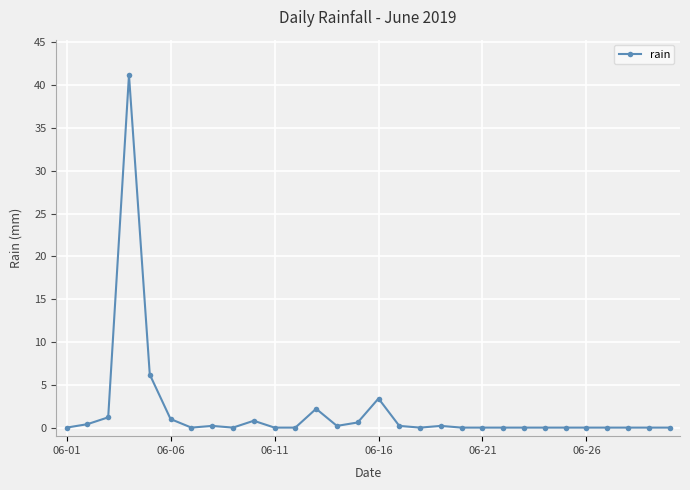

True or false: the data has more than 0 interior local peaks.

True